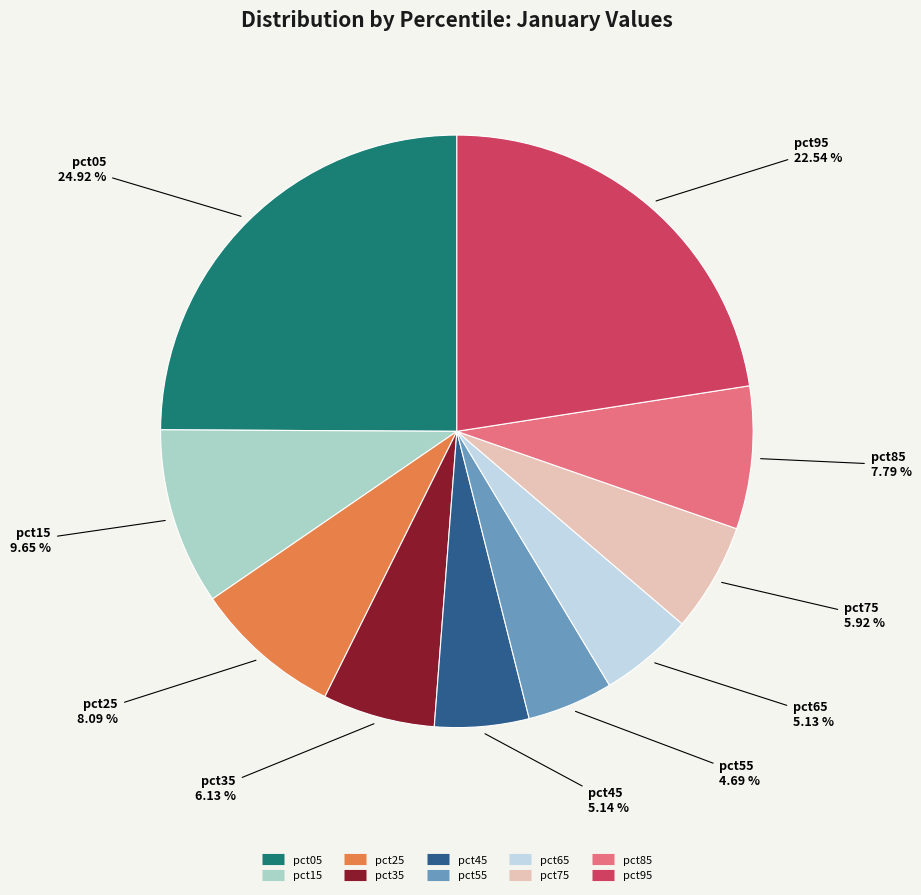

Do pct95 and pct85 together represent more than half of the pie?

No